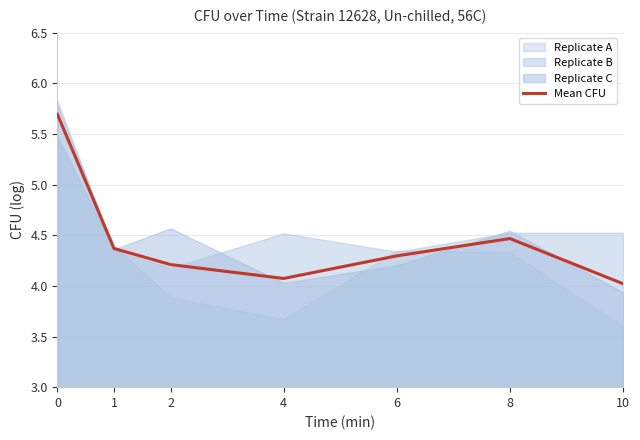

True or false: the data shows 4.5 at 8.

True